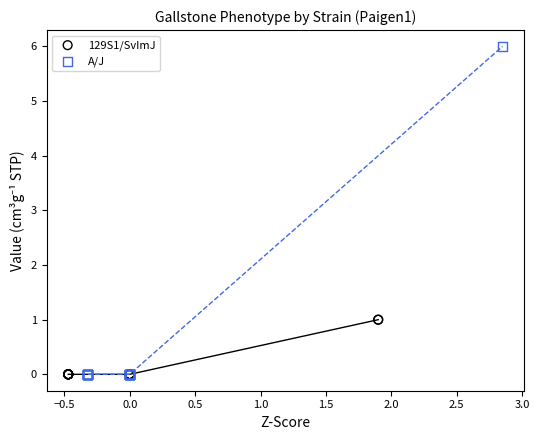

Which series contains the highest Y value?

A/J